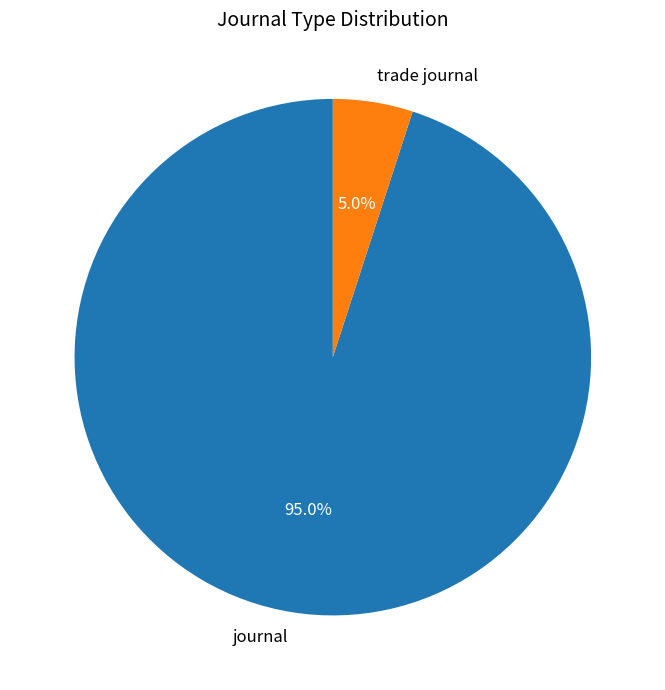

Do journal and trade journal together represent more than half of the pie?

Yes